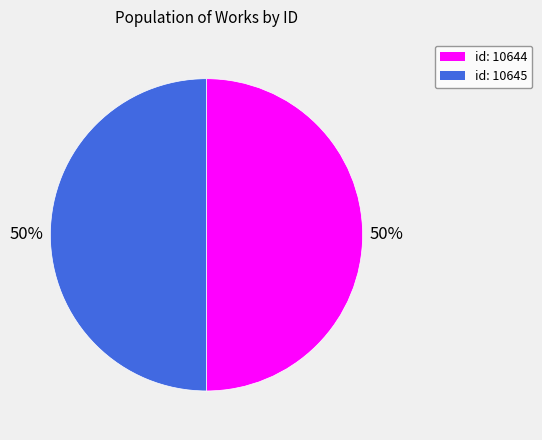

To the nearest percent, what is the average slice percentage?

50%